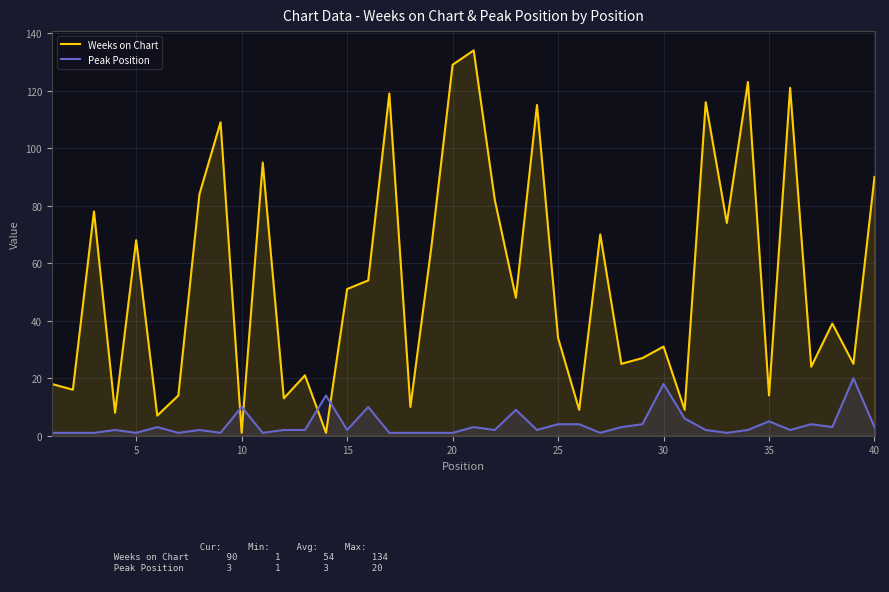

What is the value of the Peak Position point at the 38th from the left?

3